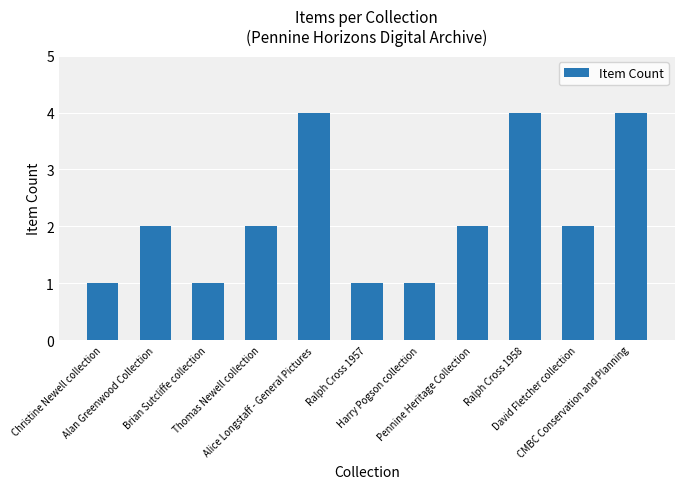

What is the value of the 6th bar from the left?

1